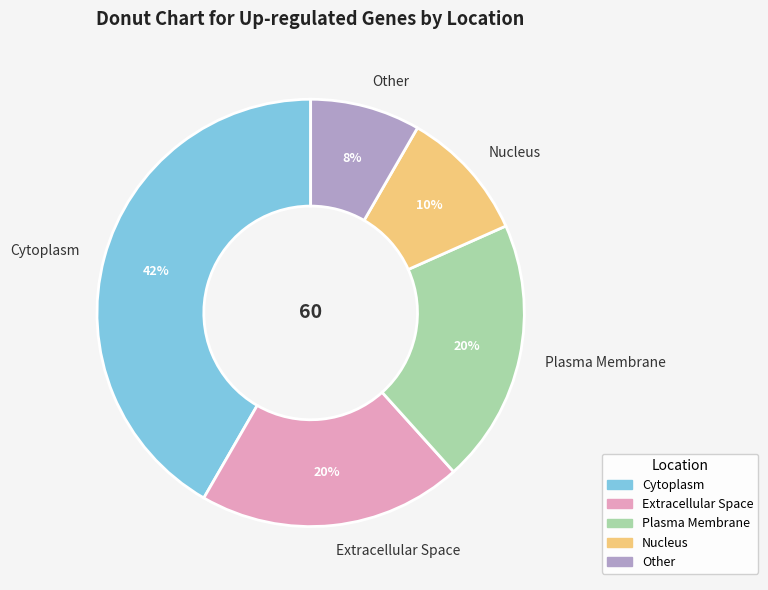

To the nearest percent, what portion does Extracellular Space represent?

20%